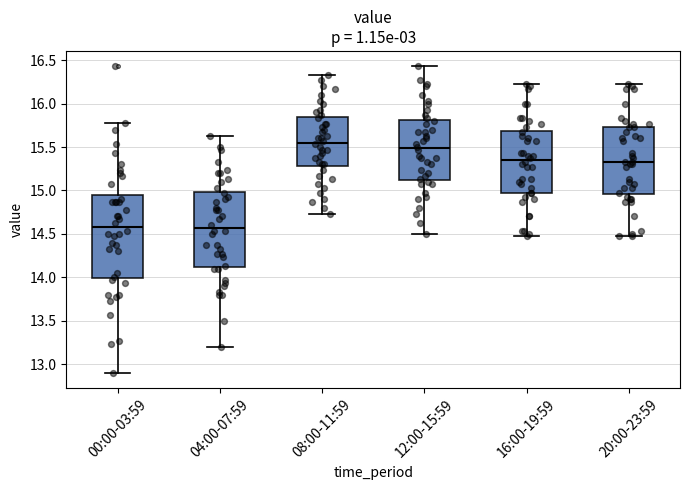

Reading left to right, transcribe this box plot: for each box, give where its median line is, the range the box spans, and where its two whiskers end, as read against the y-axis. The values are not printed on the chart, so give them approximately, as read against the axis.

00:00-03:59: median 14.60, box 14.00 to 14.95, whiskers 12.90 to 15.80
04:00-07:59: median 14.55, box 14.10 to 15.00, whiskers 13.20 to 15.65
08:00-11:59: median 15.55, box 15.30 to 15.85, whiskers 14.75 to 16.35
12:00-15:59: median 15.50, box 15.10 to 15.80, whiskers 14.50 to 16.45
16:00-19:59: median 15.35, box 14.95 to 15.70, whiskers 14.45 to 16.25
20:00-23:59: median 15.35, box 14.95 to 15.75, whiskers 14.45 to 16.25